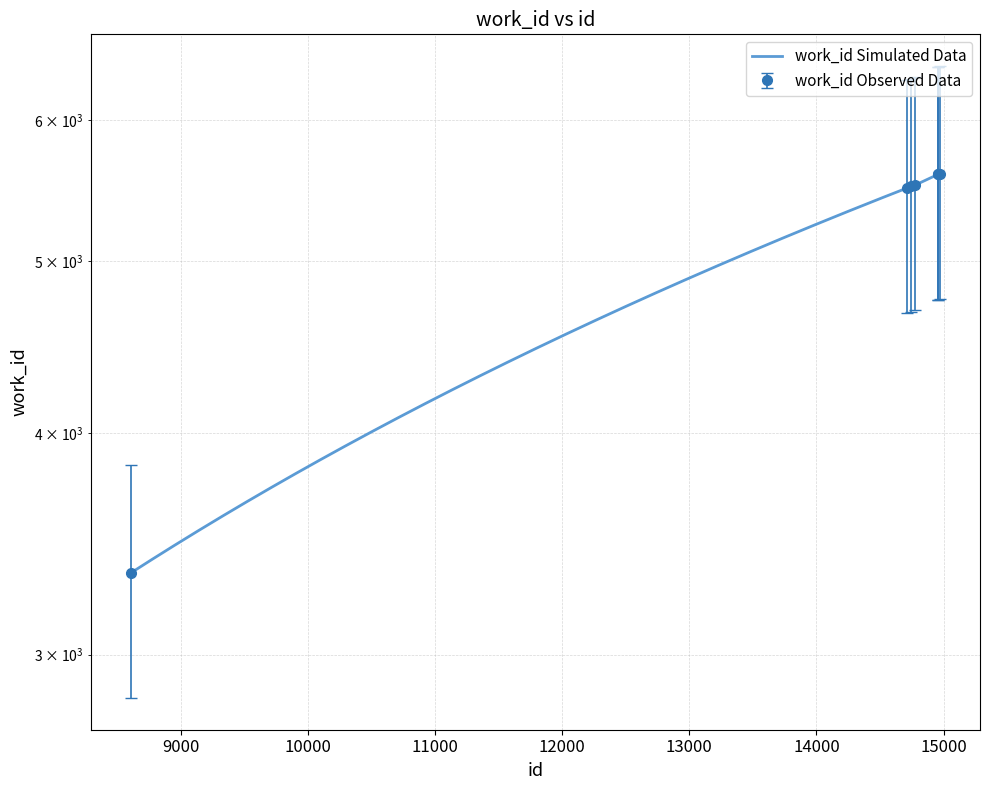

Is it true that the value at 14956 is 7458.4?

False